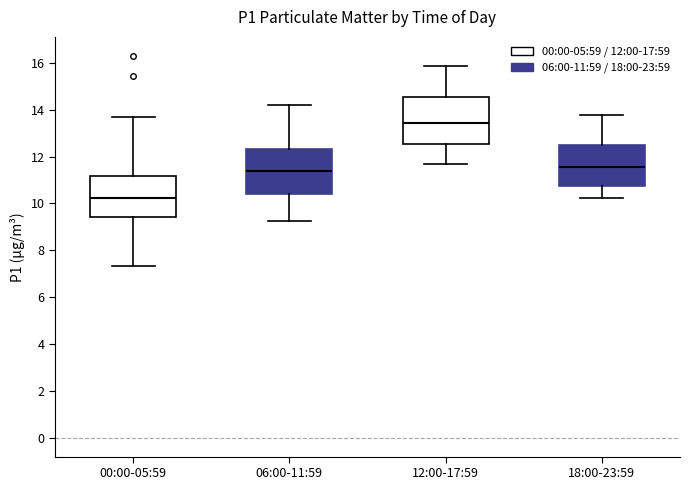

Reading left to right, read every box against the y-axis: the position of its median line, the range the box covers, and the ends of its whiskers. The values are not printed on the chart, so give them approximately, as read against the axis.

00:00-05:59: median 10.2, box 9.4 to 11.2, whiskers 7.4 to 13.8
06:00-11:59: median 11.4, box 10.4 to 12.4, whiskers 9.2 to 14.2
12:00-17:59: median 13.4, box 12.6 to 14.6, whiskers 11.6 to 15.8
18:00-23:59: median 11.6, box 10.8 to 12.4, whiskers 10.2 to 13.8